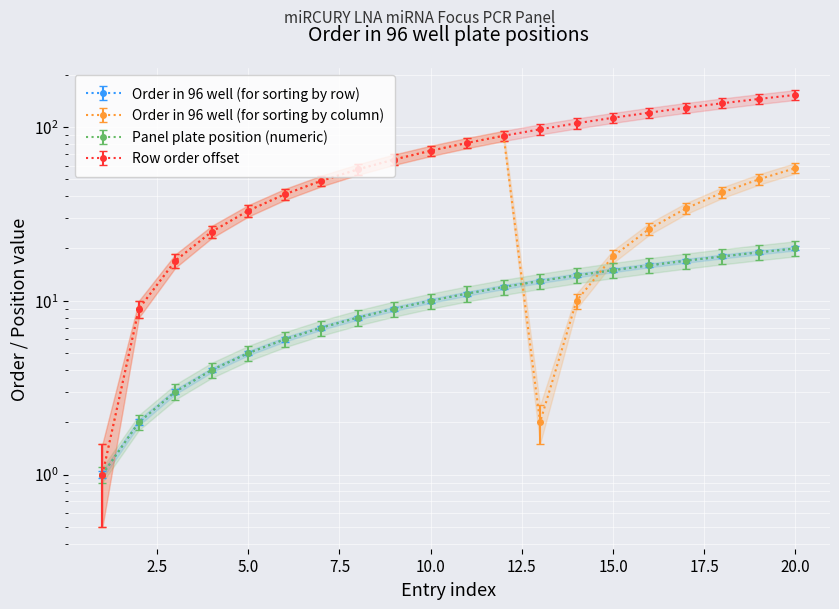

What is the difference between the highest and lowest values at 3?

14.3